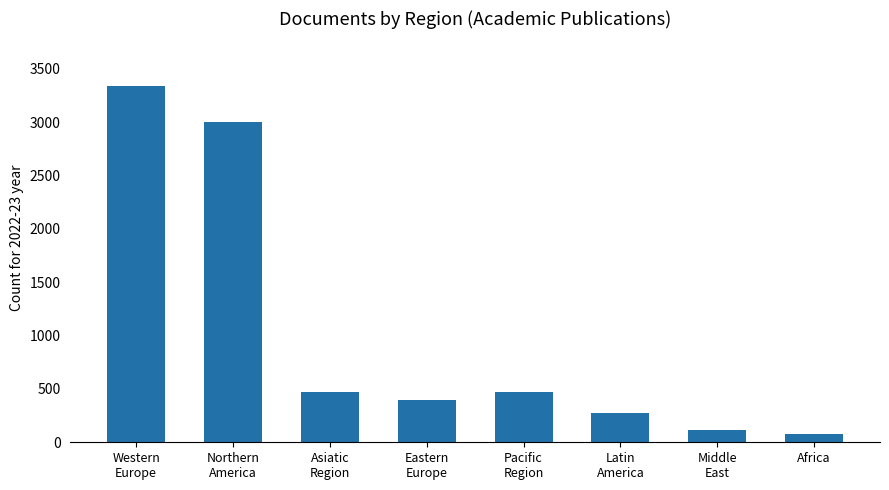

What is the value of the 5th bar from the left?

470